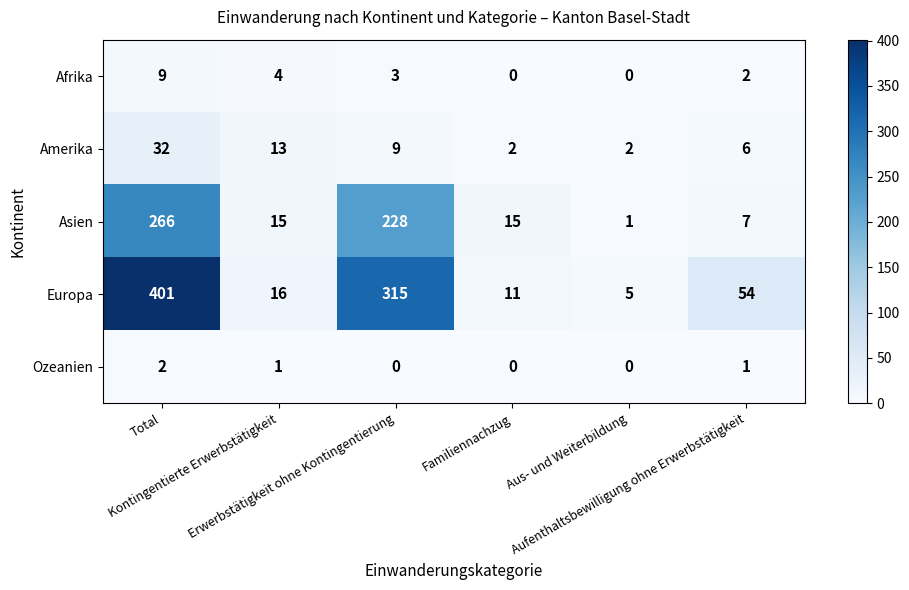

How many categories are shown in the chart?

6